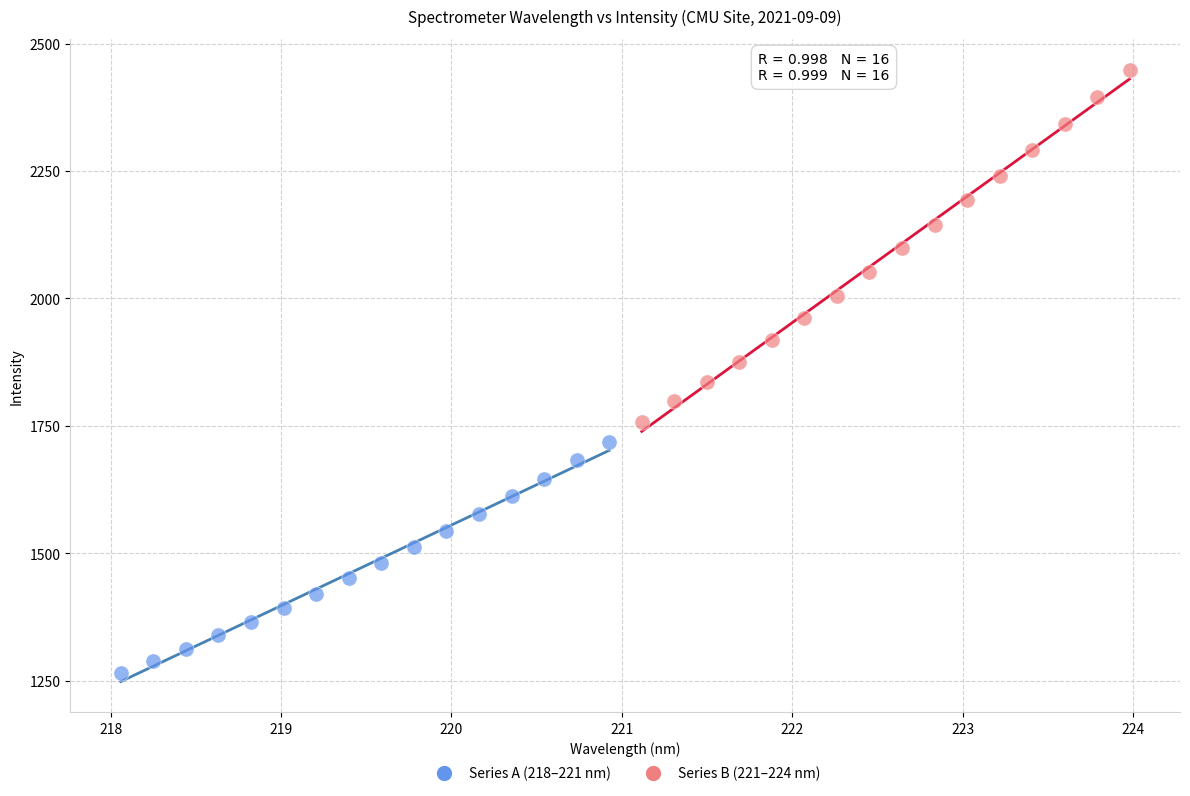

Which series has the widest spread of Y values?

Series B (221–224 nm)